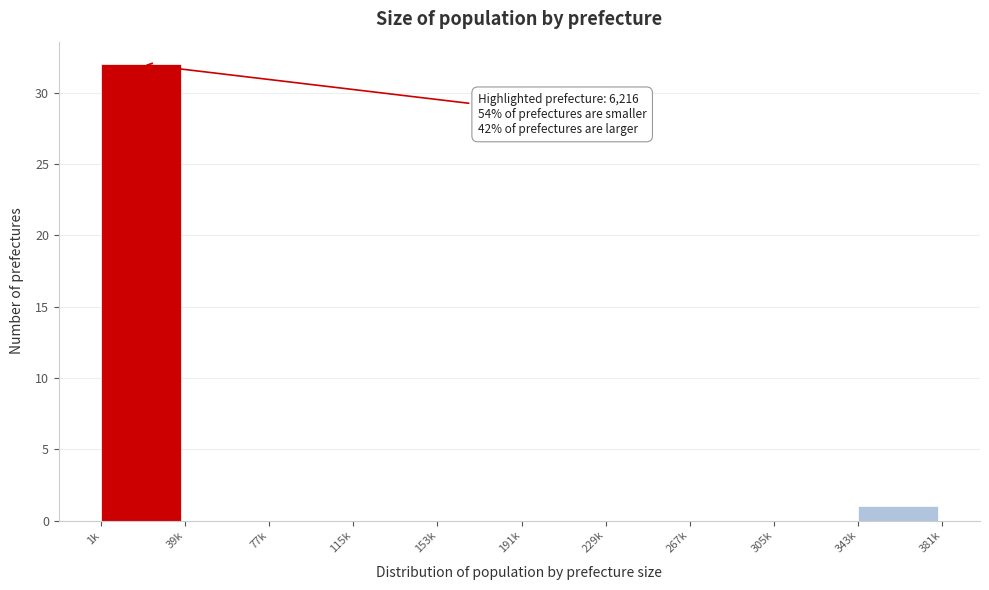

Reading left to right, transcribe all the data shown in this chart.

1k=32	39k=0	77k=0	115k=0	153k=0	191k=0	229k=0	267k=0	305k=0	343k=1